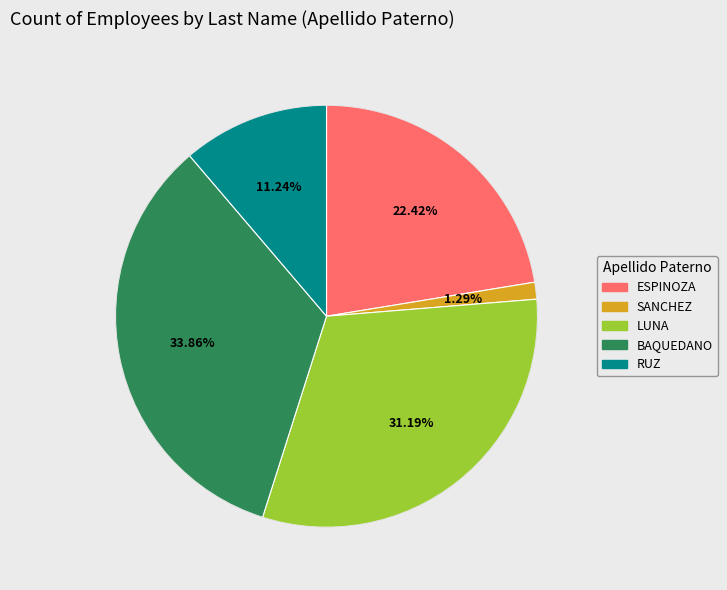

What percentage is NOT represented by BAQUEDANO?

66.1%